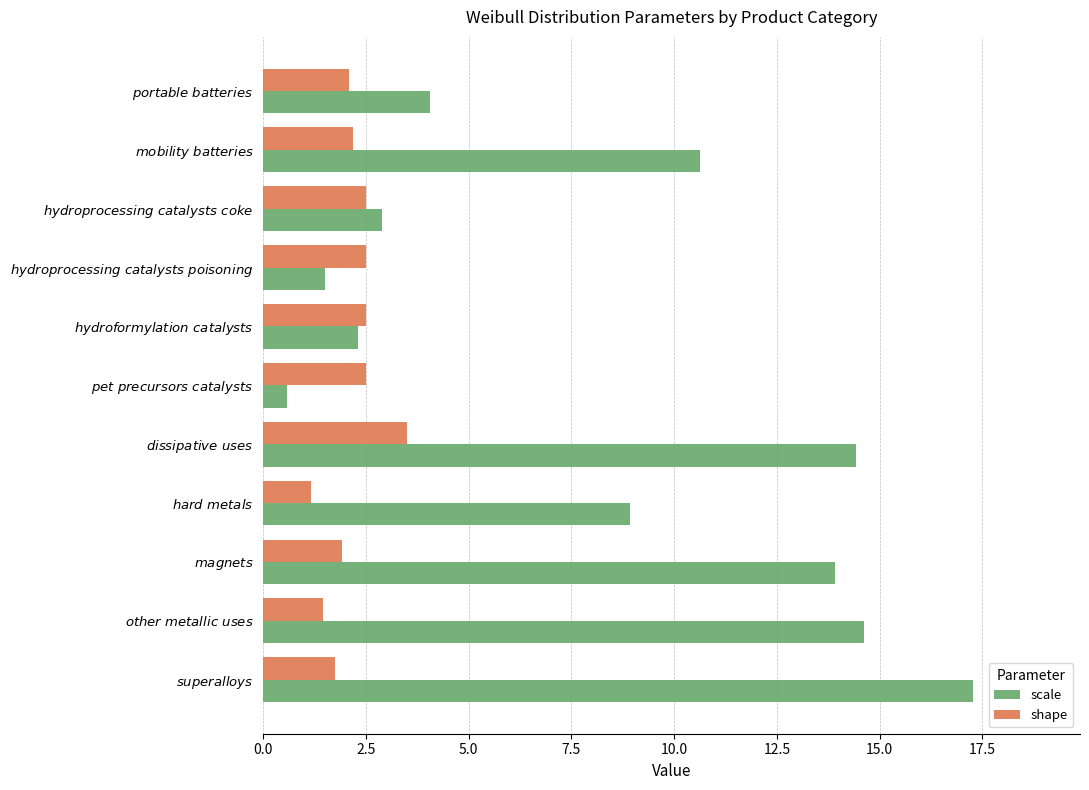

At which category does the chart reach its minimum across all series?

$\it{pet\ precursors\ catalysts}$